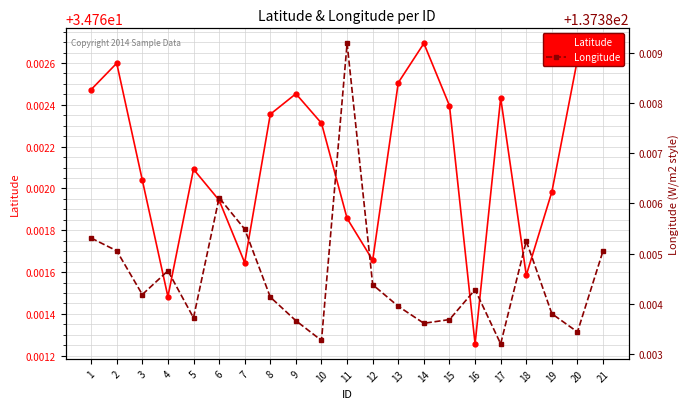

Read the Latitude value at 14.

34.8